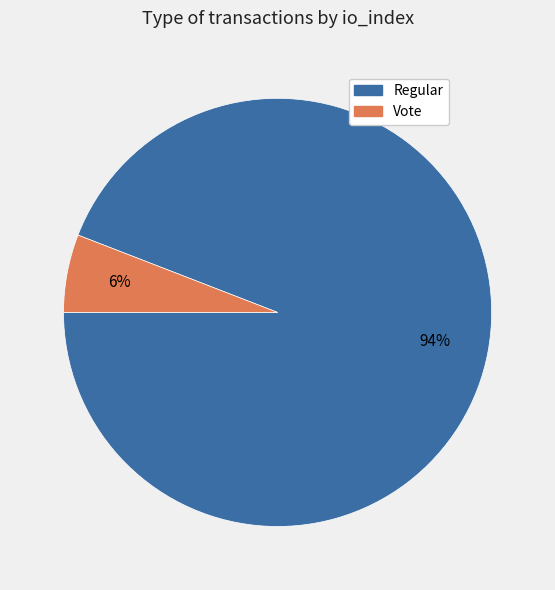

To the nearest percent, what is the average slice percentage?

50%